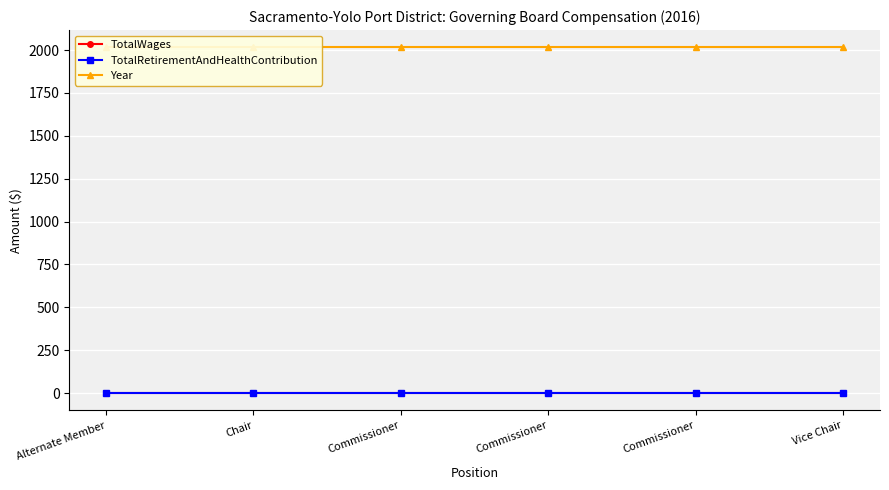

True or false: Year has more than 1 interior local peaks.

False